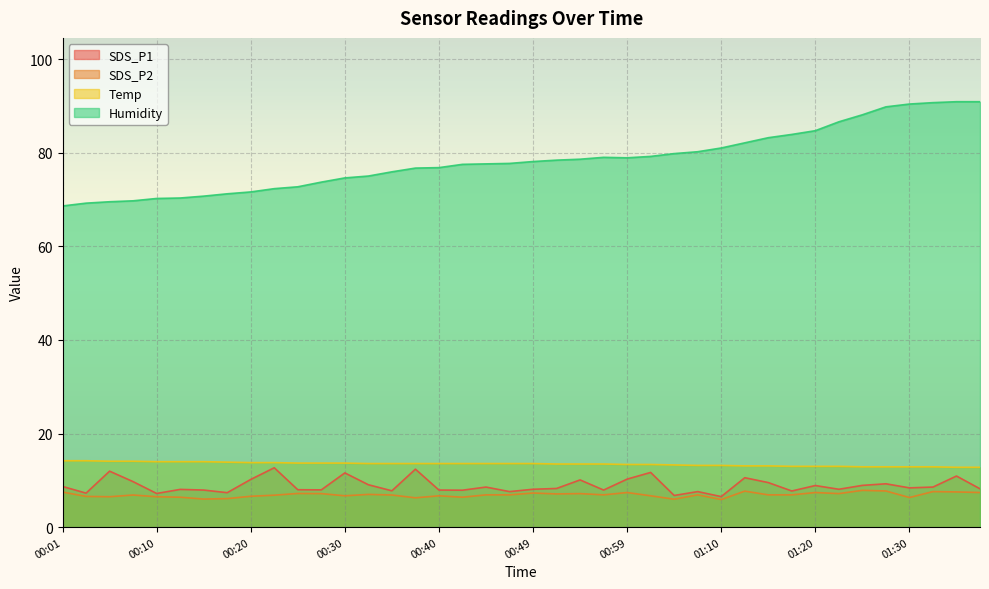

Which series has the largest total across all categories?

Humidity